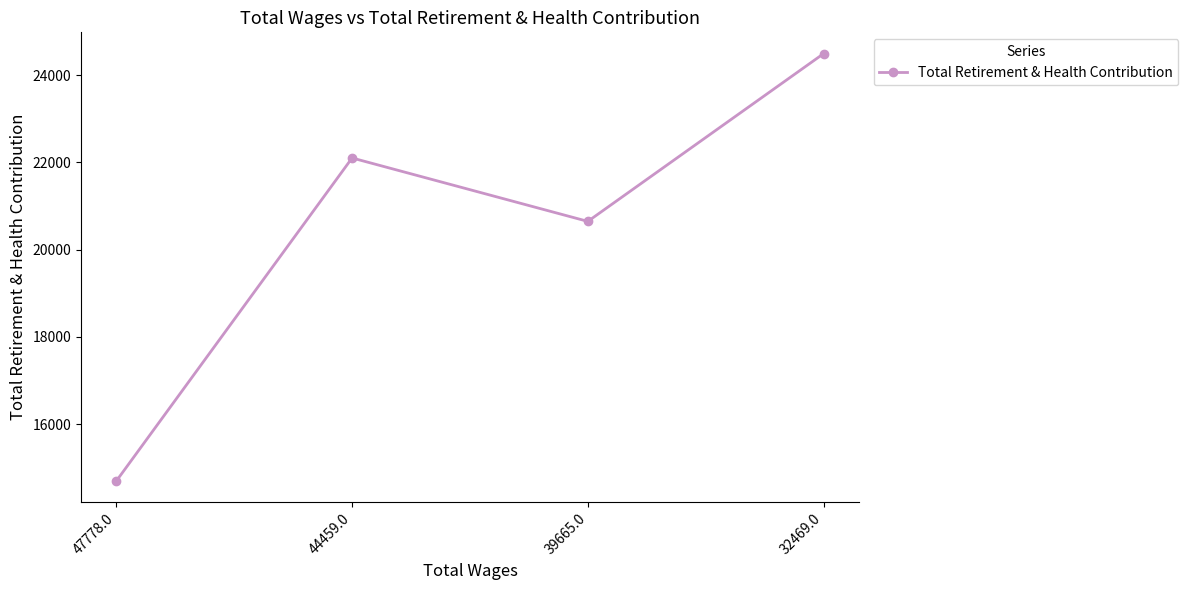

Is it true that the value at 47778.0 is 19233?

False